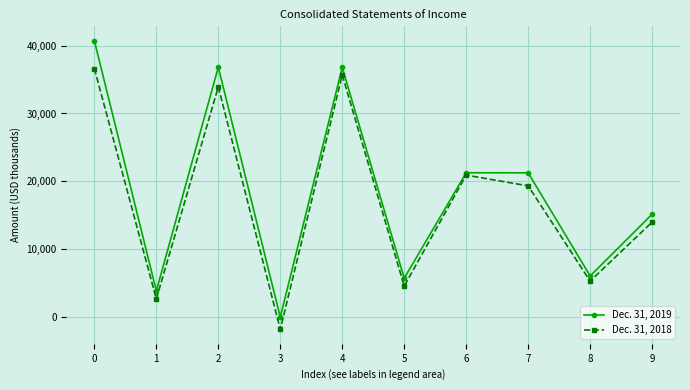

Which series has the largest total across all categories?

Dec. 31, 2019